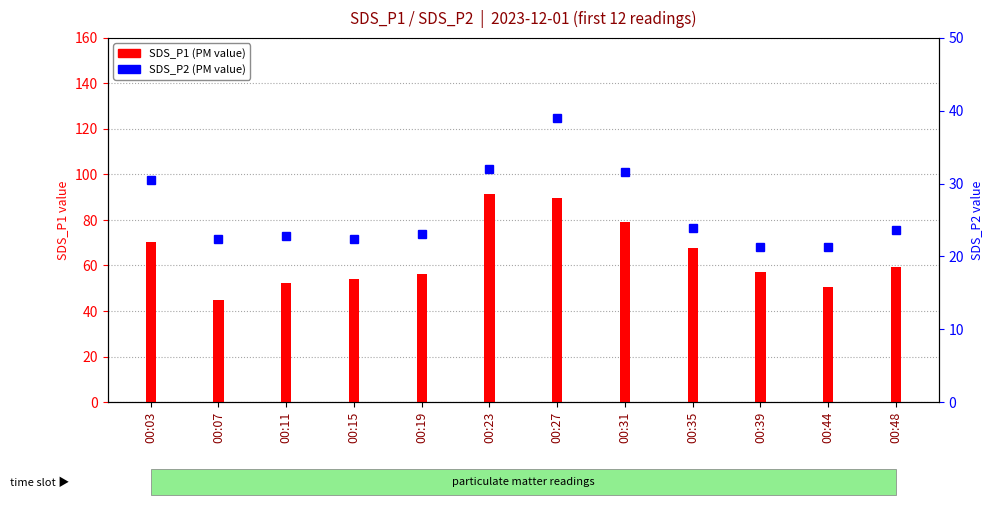

Which category has the lowest value across all series?

00:39